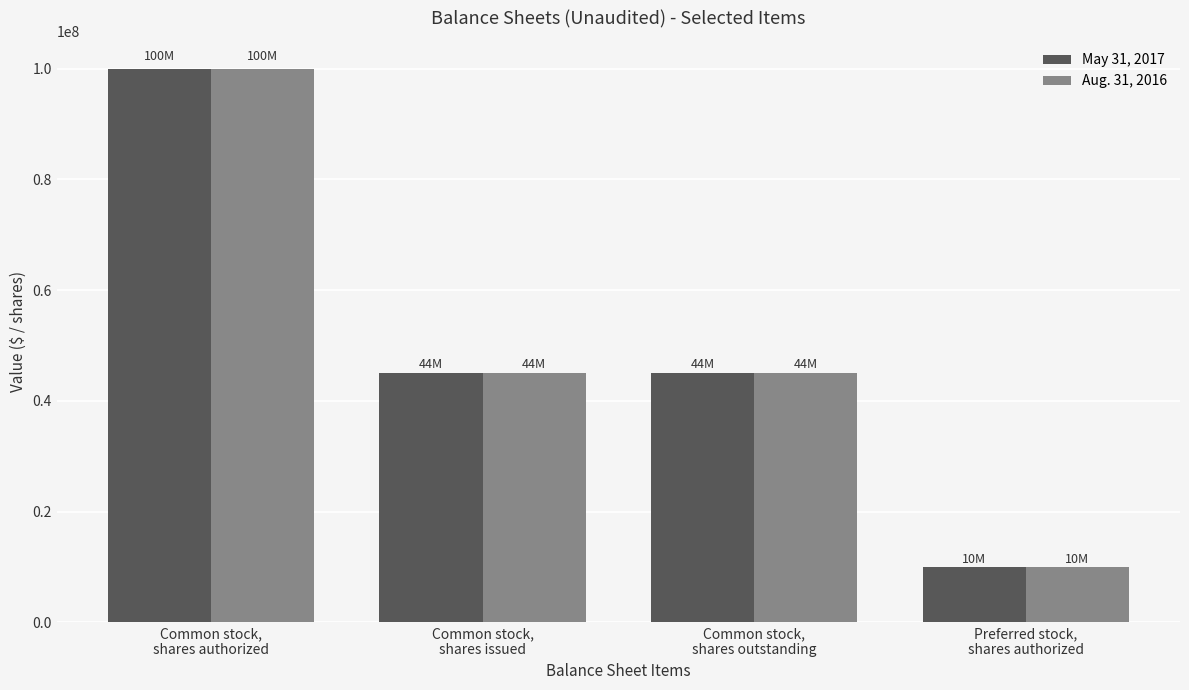

What are all the series names shown in the legend?

May 31, 2017, Aug. 31, 2016